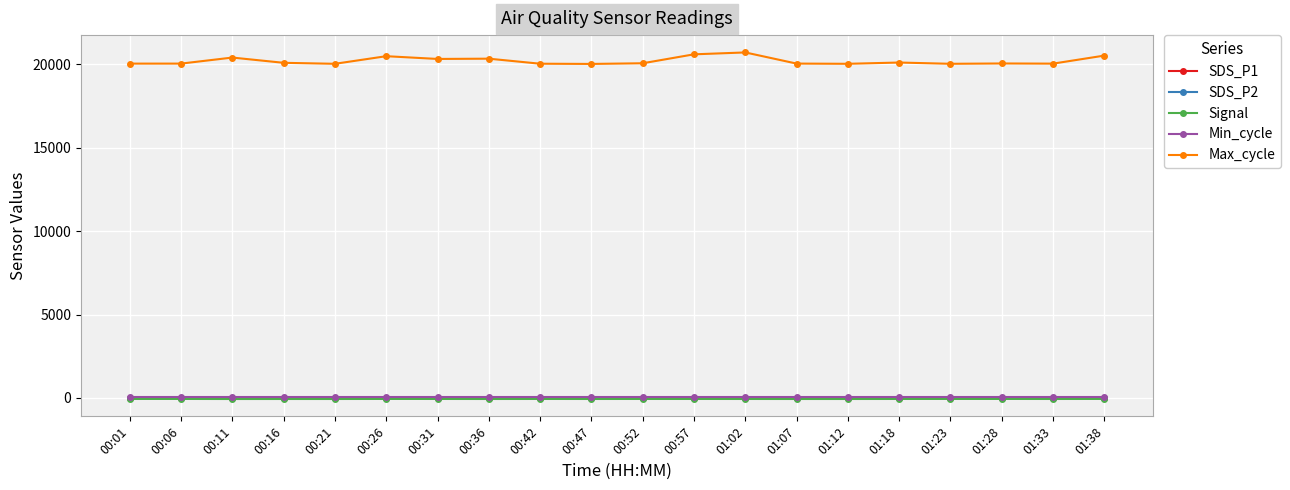

What is the label of the 15th point from the right?

00:26